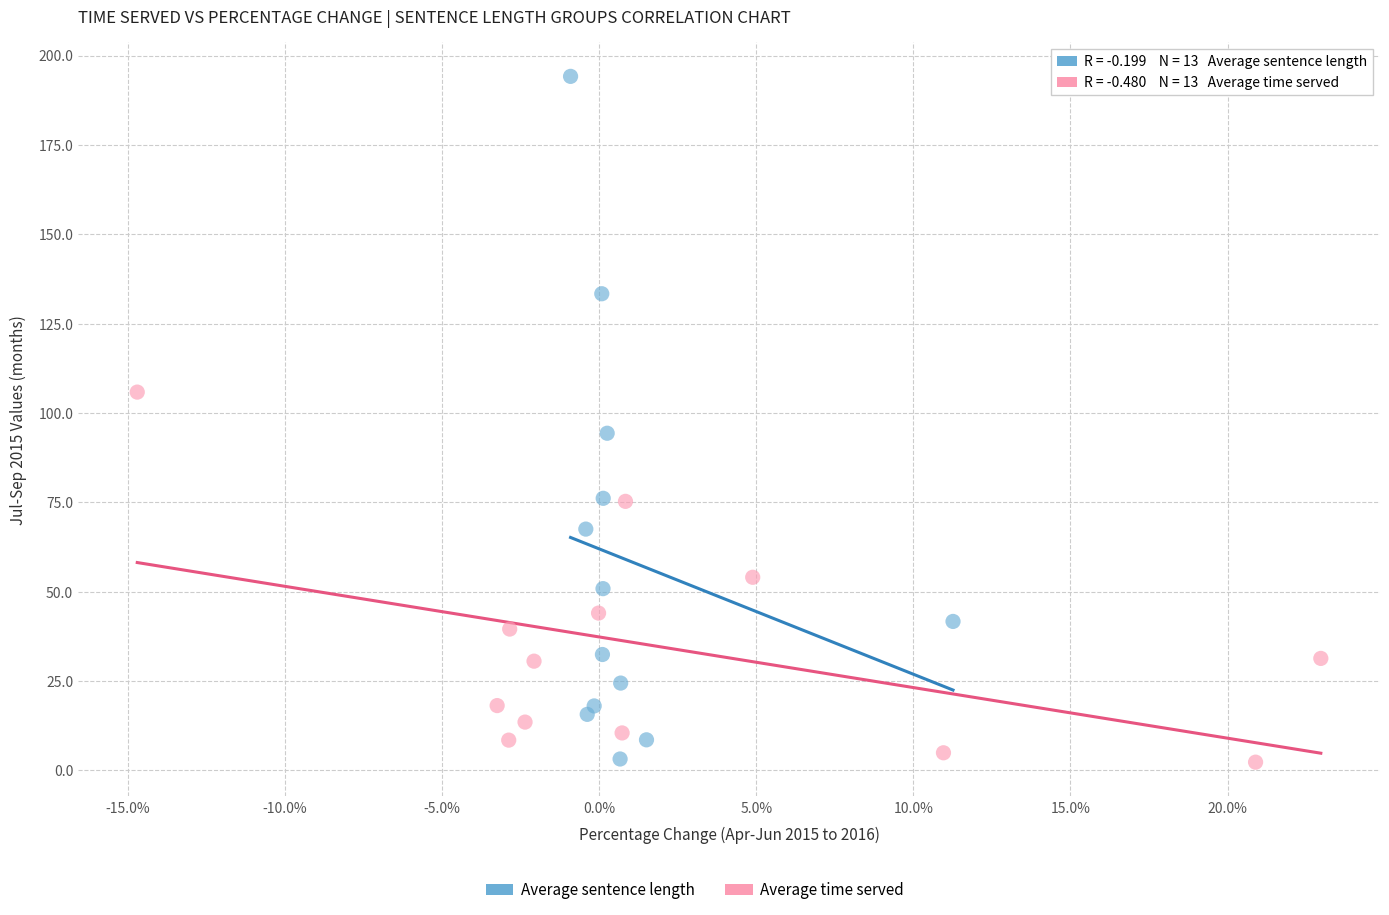

Which series has the widest spread of Y values?

Average sentence length